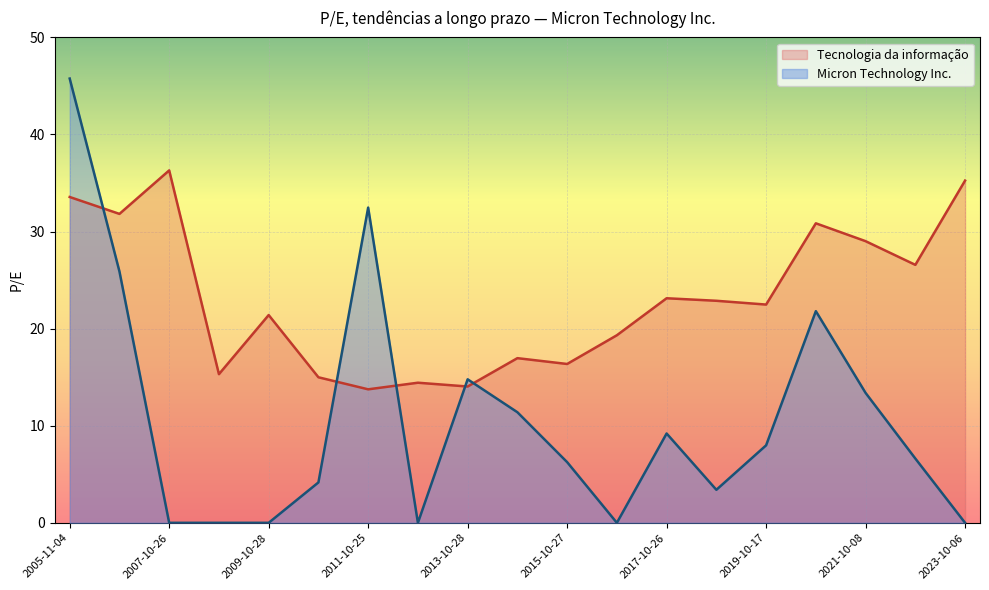

The value of Micron Technology Inc. at 2007-10-26 is 0.0. True or false?

True